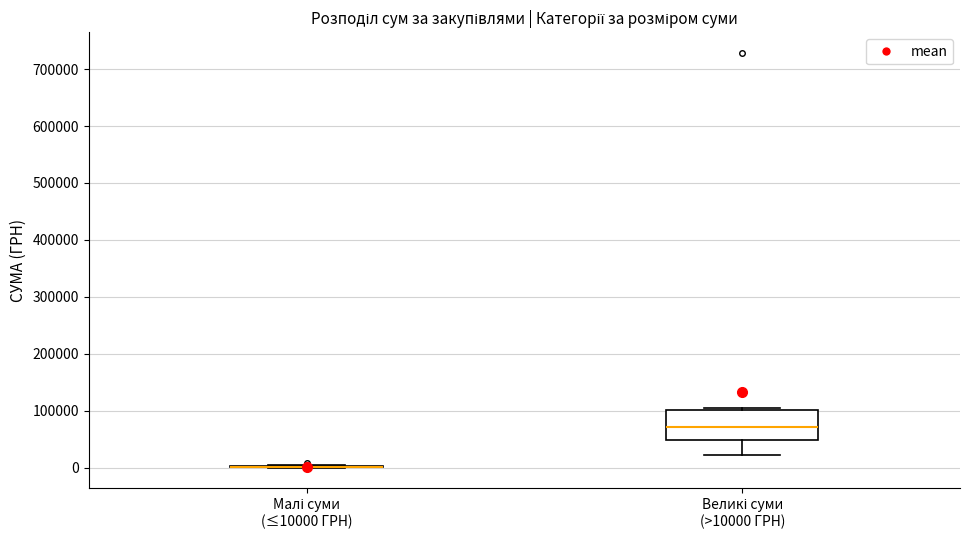

Reading left to right, read every box against the y-axis: the position of its median line, the range the box covers, and the ends of its whiskers. The values are not printed on the chart, so give them approximately, as read against the axis.

Малі суми (≤10000 ГРН): box collapsed to a line at 0, whiskers 0 to 10000
Великі суми (>10000 ГРН): median 70000, box 50000 to 100000, whiskers 20000 to 100000 (just above the box's upper edge)